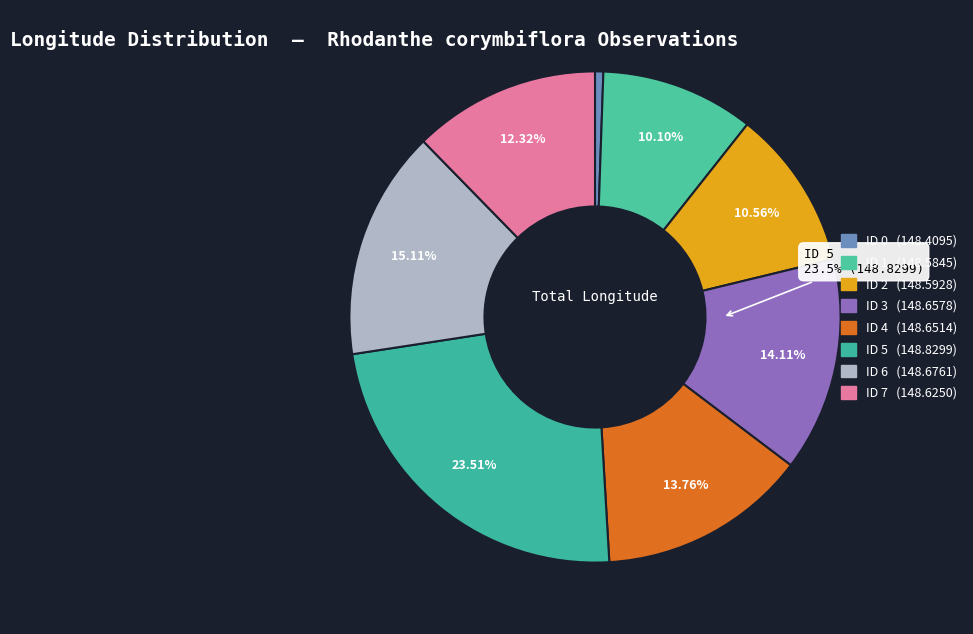

Is there a majority slice in this chart?

No